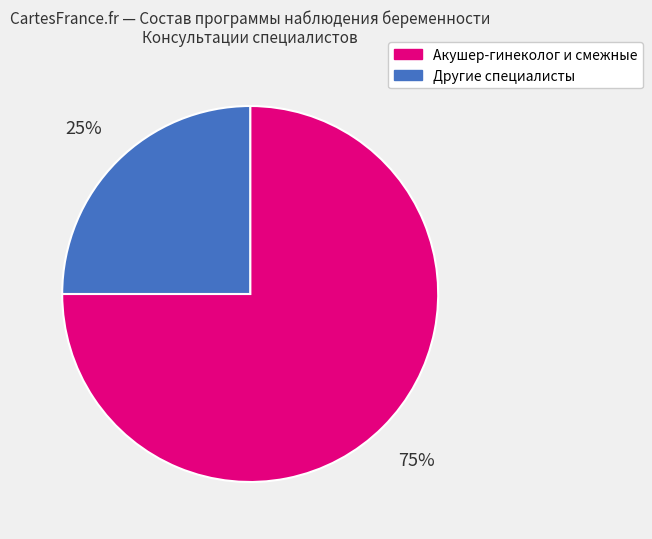

Which has a higher value, Другие специалисты or Акушер-гинеколог и смежные?

Акушер-гинеколог и смежные